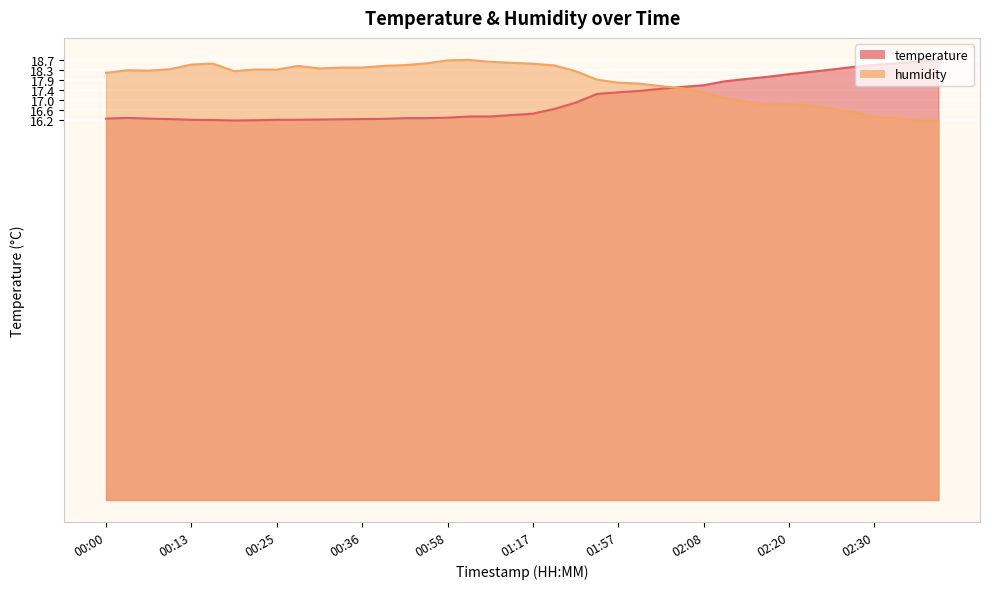

Count the number of categories in the chart.

40